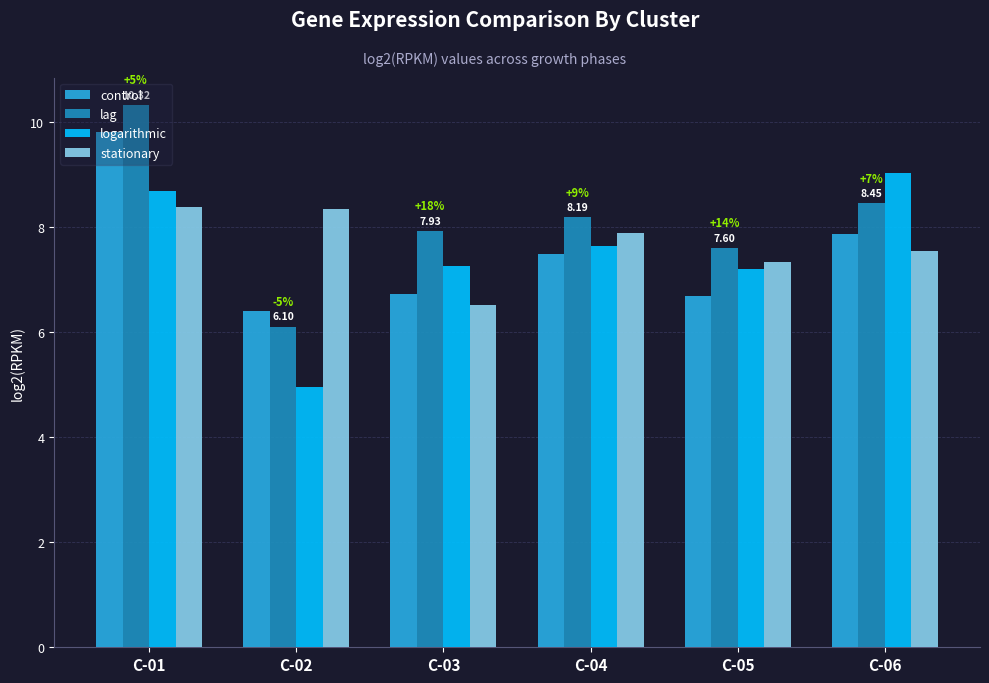

Rank the categories by logarithmic value from lowest to highest.

C-02, C-05, C-03, C-04, C-01, C-06